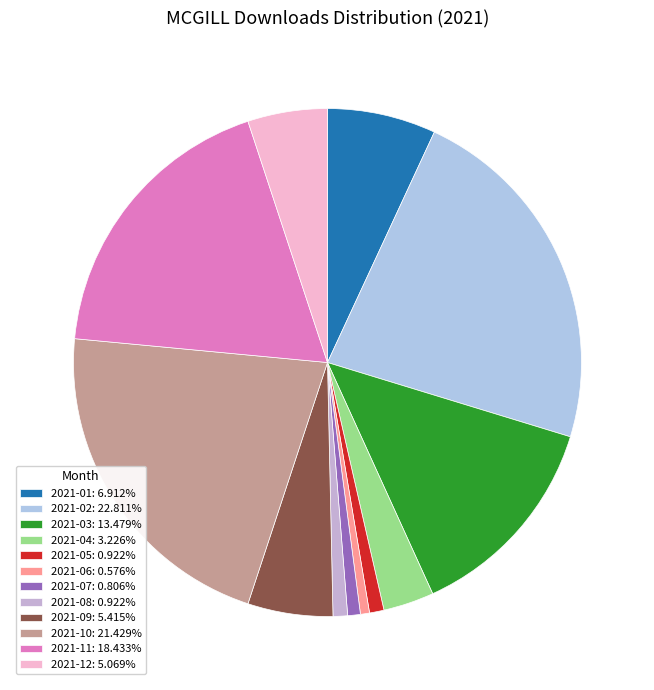

To the nearest percent, what percentage of the pie is 2021-11?

18%